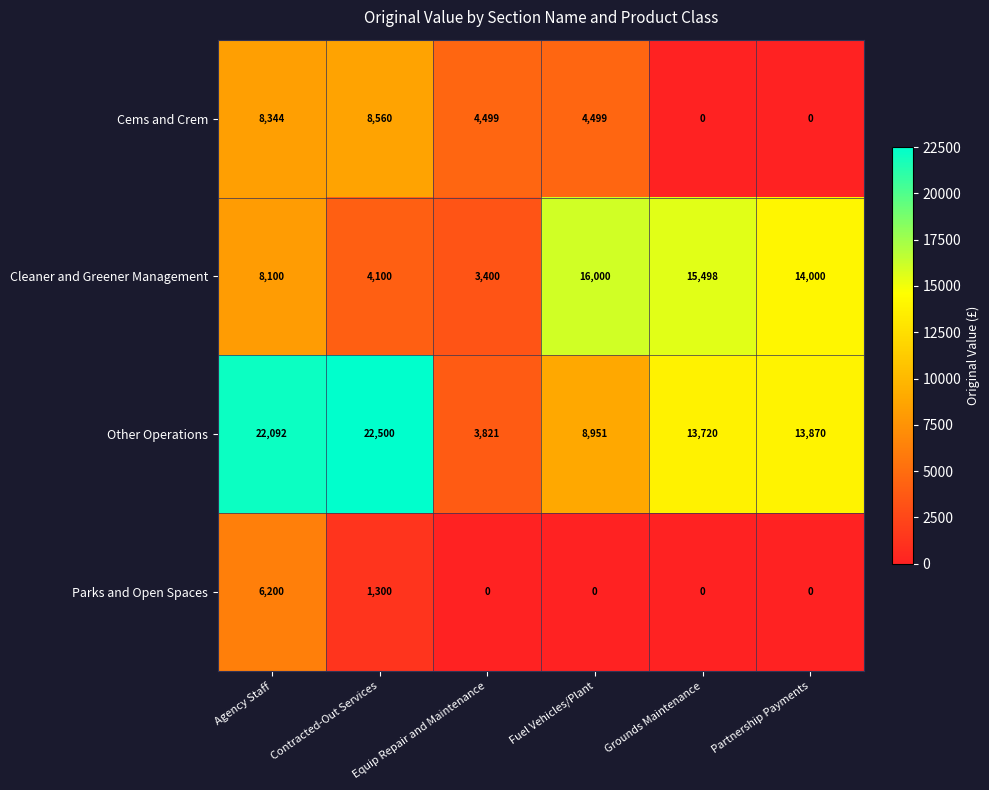

List the series in order of their peak value, highest first.

Other Operations, Cleaner and Greener Management, Cems and Crem, Parks and Open Spaces